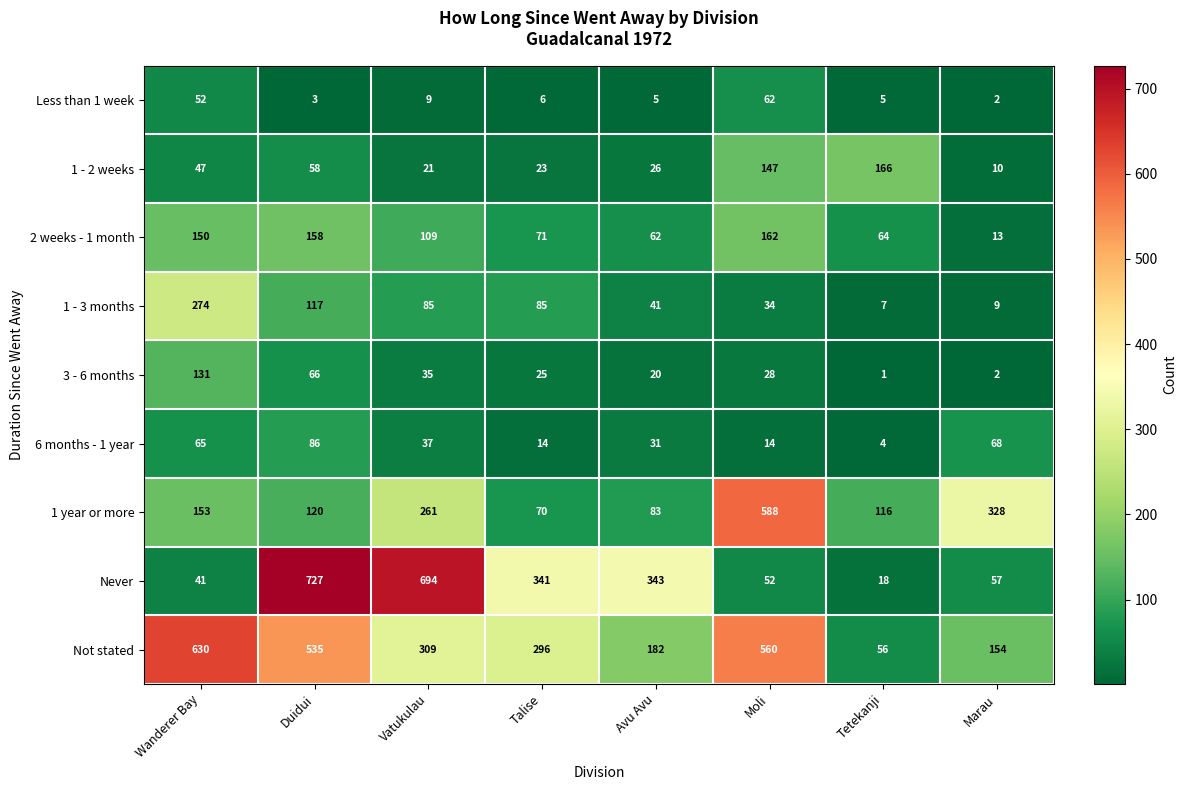

What is the difference between the second highest and minimum values in the 3 - 6 months series?

65